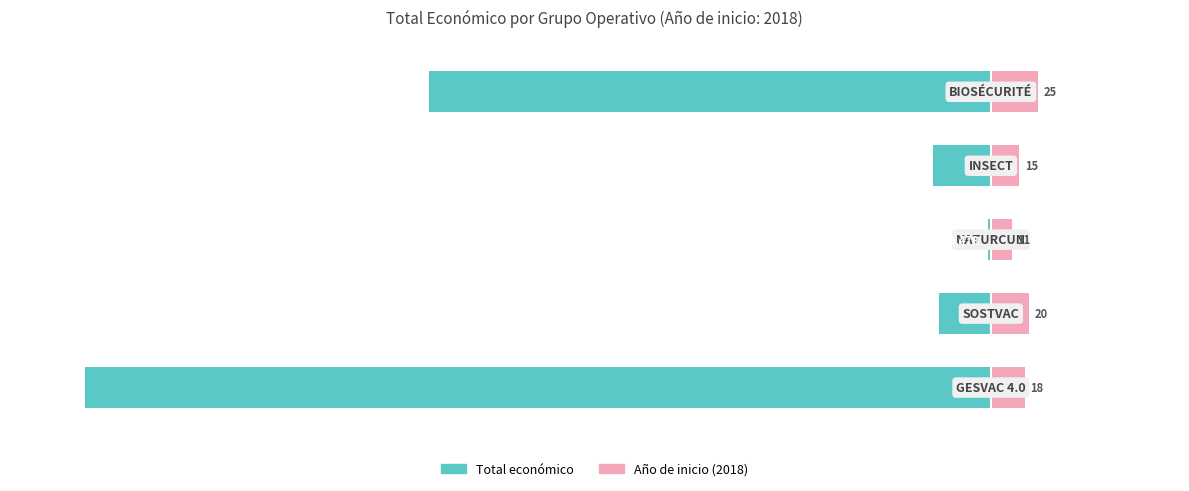

What is the difference between the Total económico values at 4 and 1?

269.9